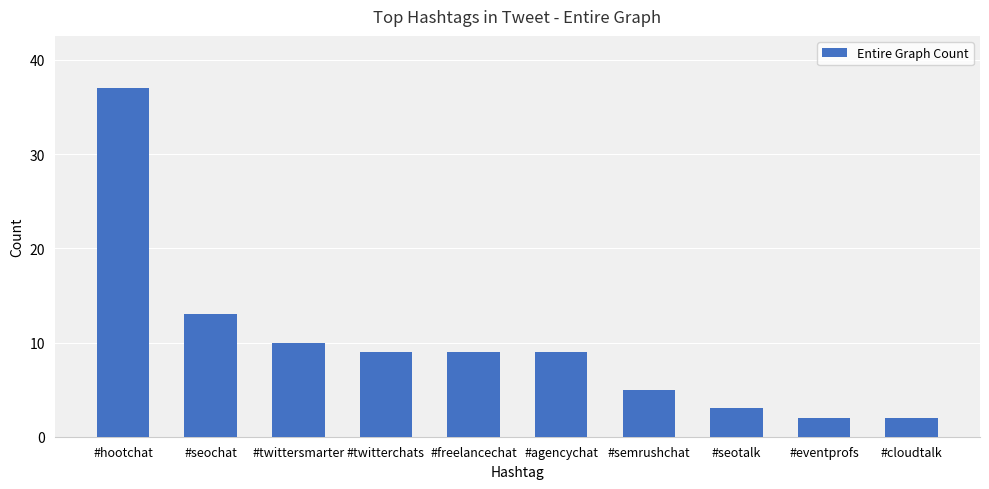

True or false: the data shows 13 at #seochat.

True